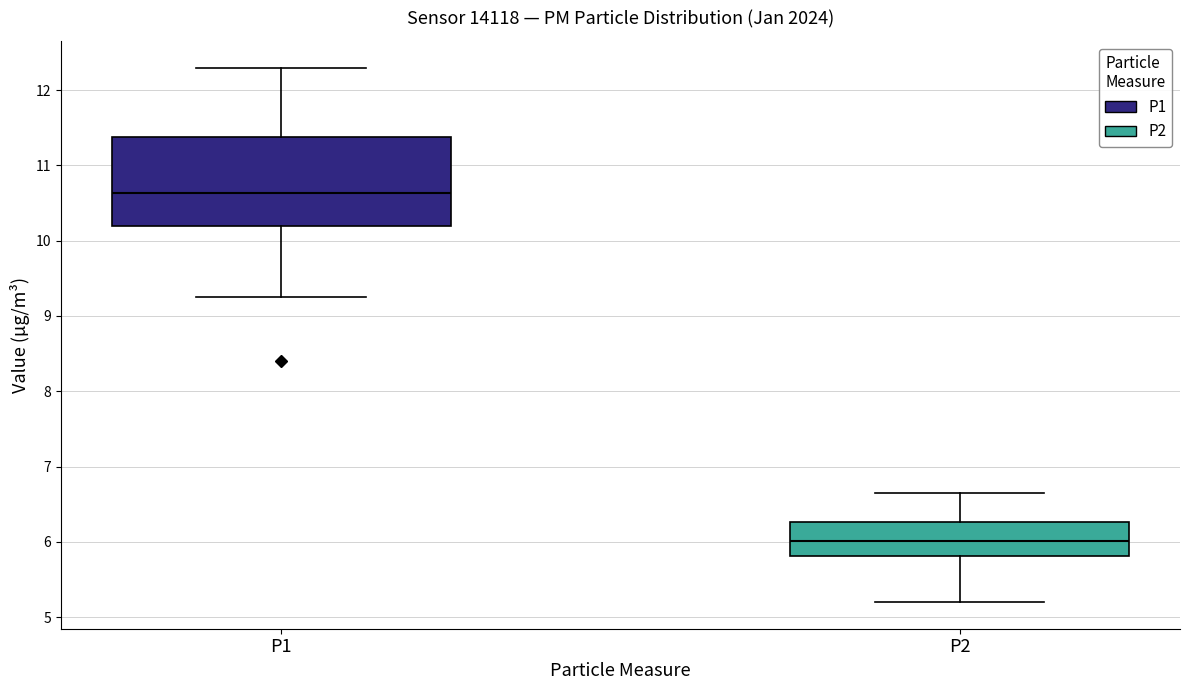

Where is the upper edge of the box for P2 on the y-axis? The values are not printed on the chart, so give them approximately, as read against the axis.

6.3